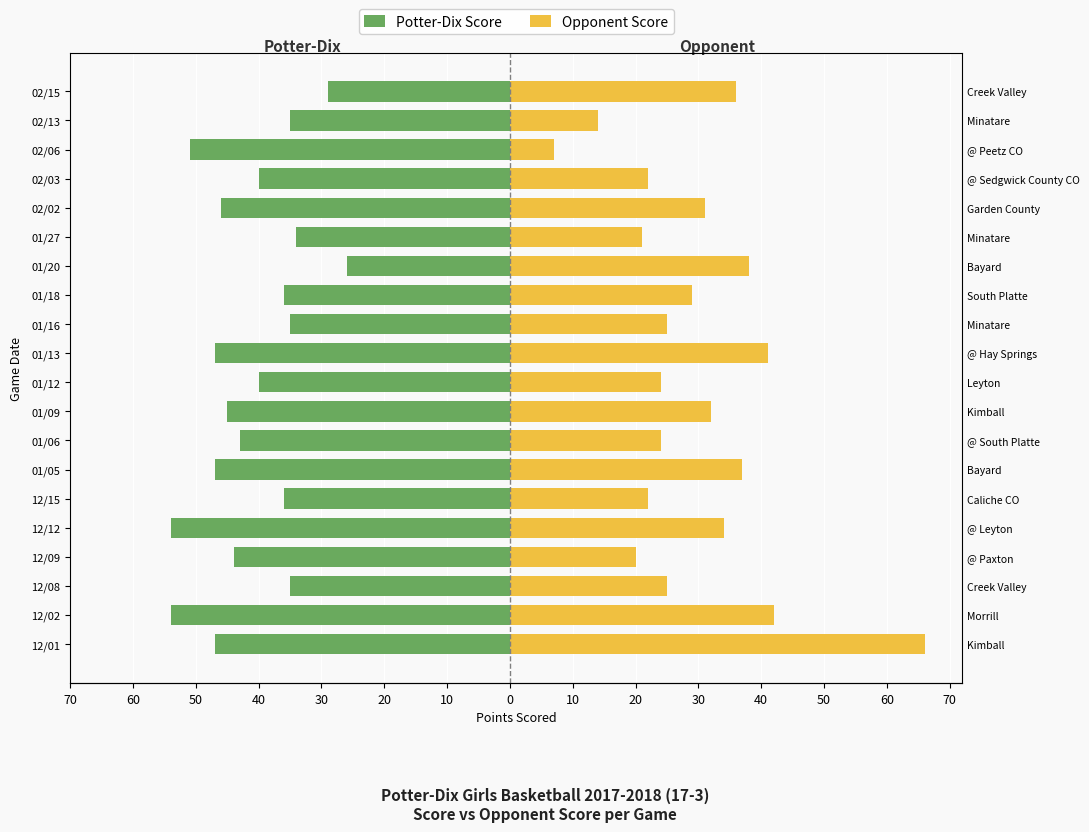

What is the difference between the maximum and minimum values in the Potter-Dix Score series?

28